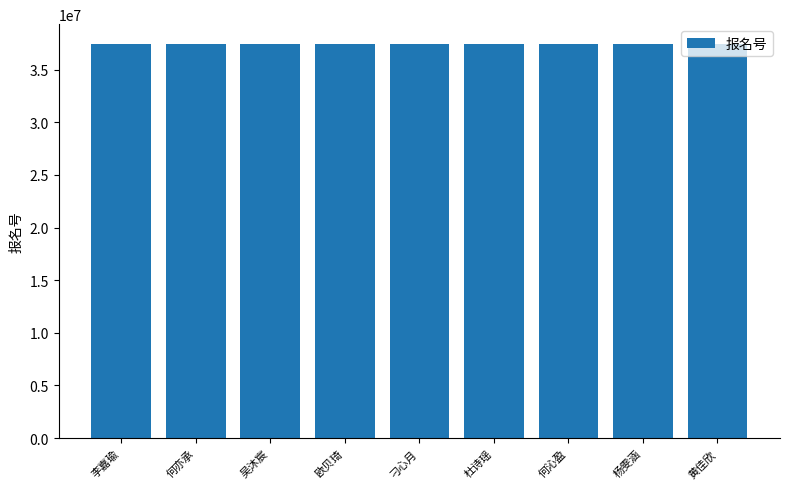

What is the change in value from 吴沐宸 to 杨雯涵?

-26